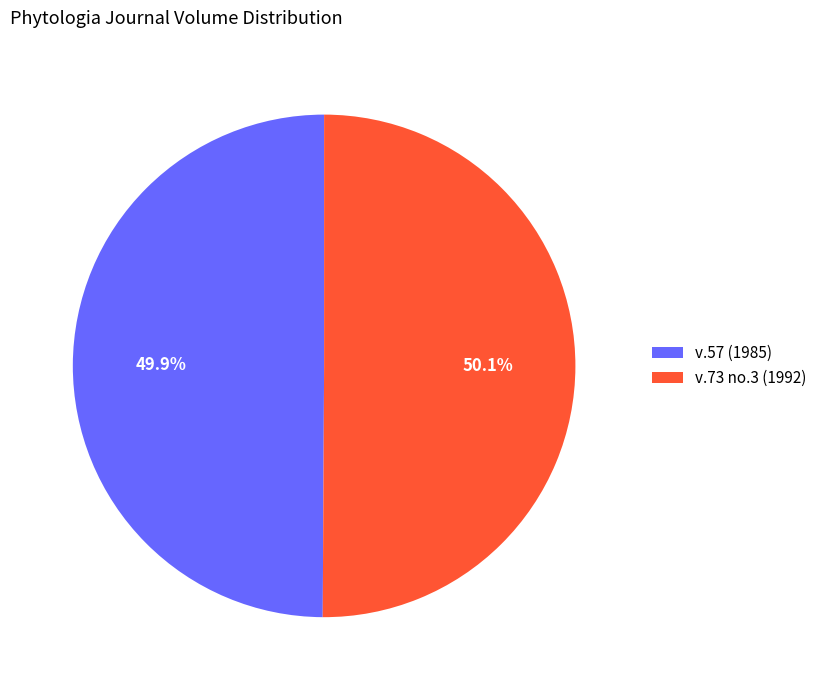

Count the number of slices in the pie.

2